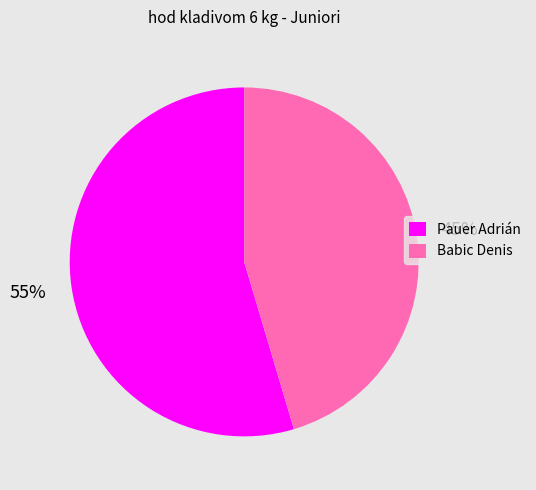

To the nearest percent, what percentage of the pie is Babic Denis?

45%